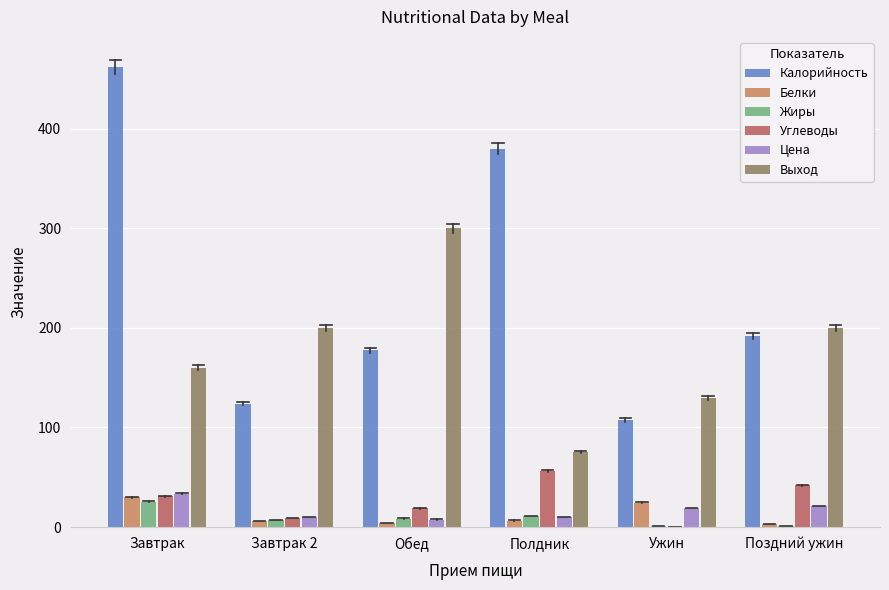

Which series has the largest total across all categories?

Калорийность